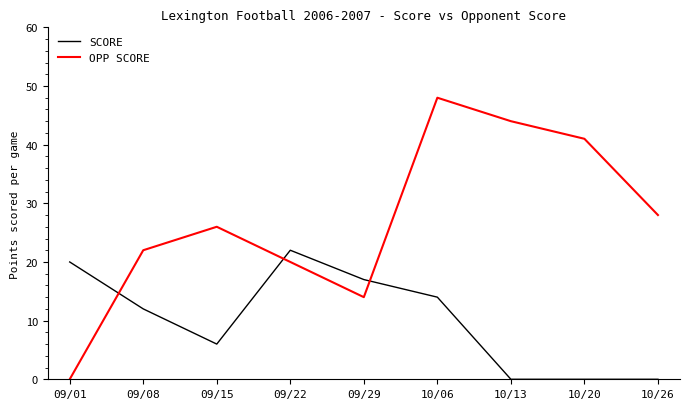

Does the chart display data point markers on the line(s)?

No